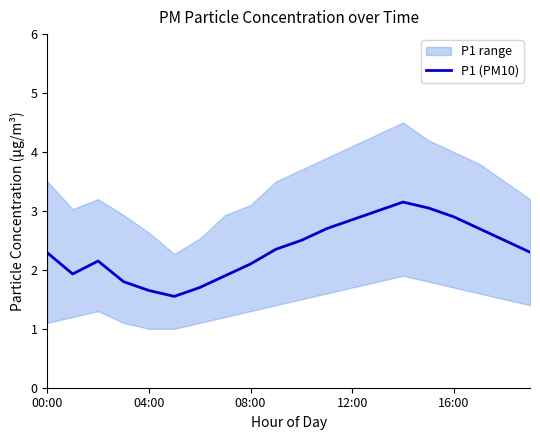

How many interior local peaks (higher than both neighbors) does the data have?

2